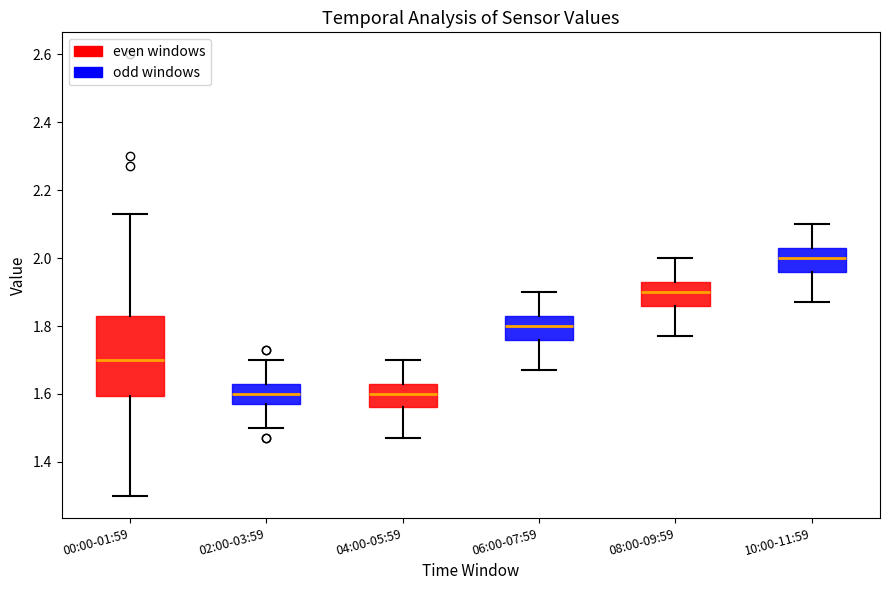

Where does the upper whisker of the box for 06:00-07:59 end on the y-axis? The values are not printed on the chart, so give them approximately, as read against the axis.

1.90